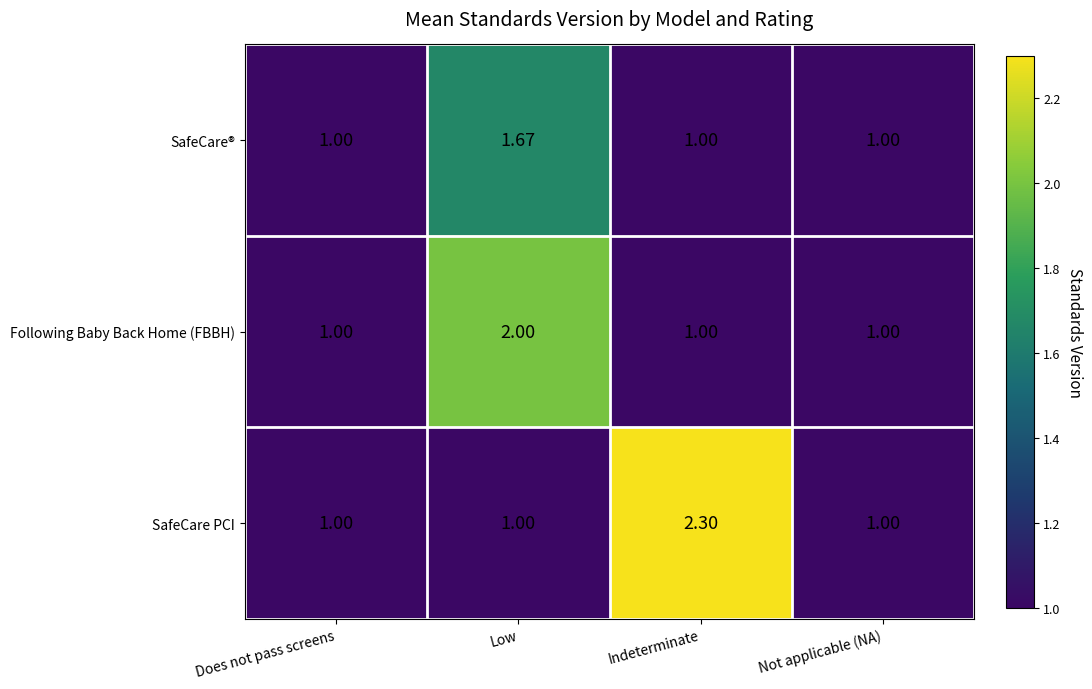

Which series has the largest total across all categories?

SafeCare PCI